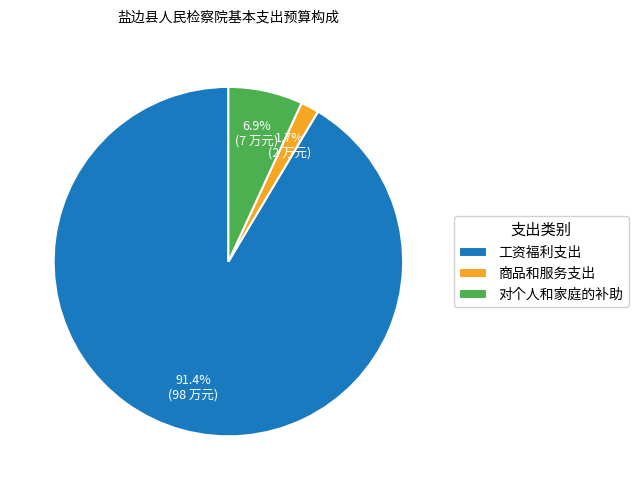

Rank the categories by value from highest to lowest.

工资福利支出, 对个人和家庭的补助, 商品和服务支出